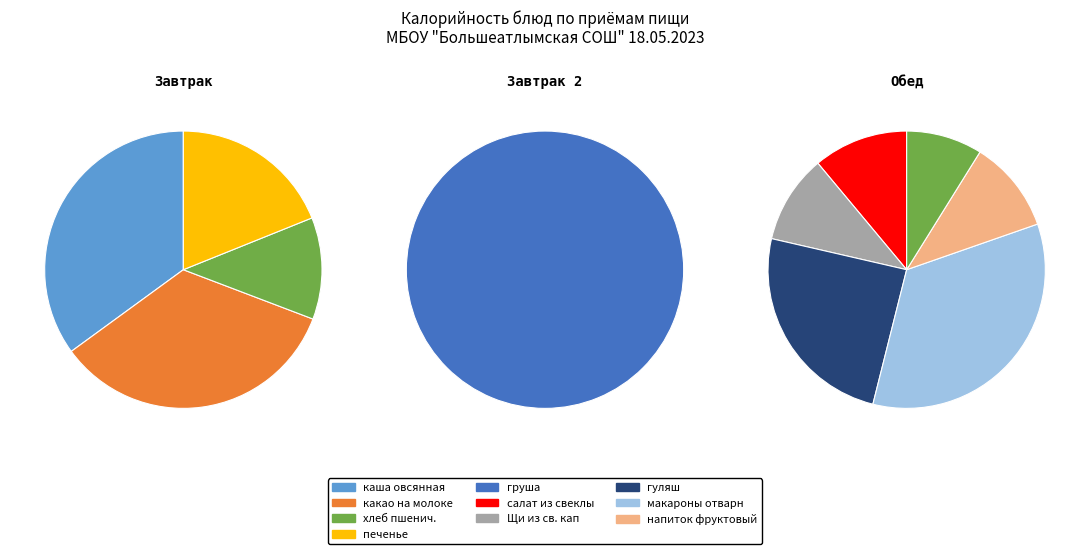

What is the smallest slice in the pie chart?

Завтрак (хлеб пшенич.)